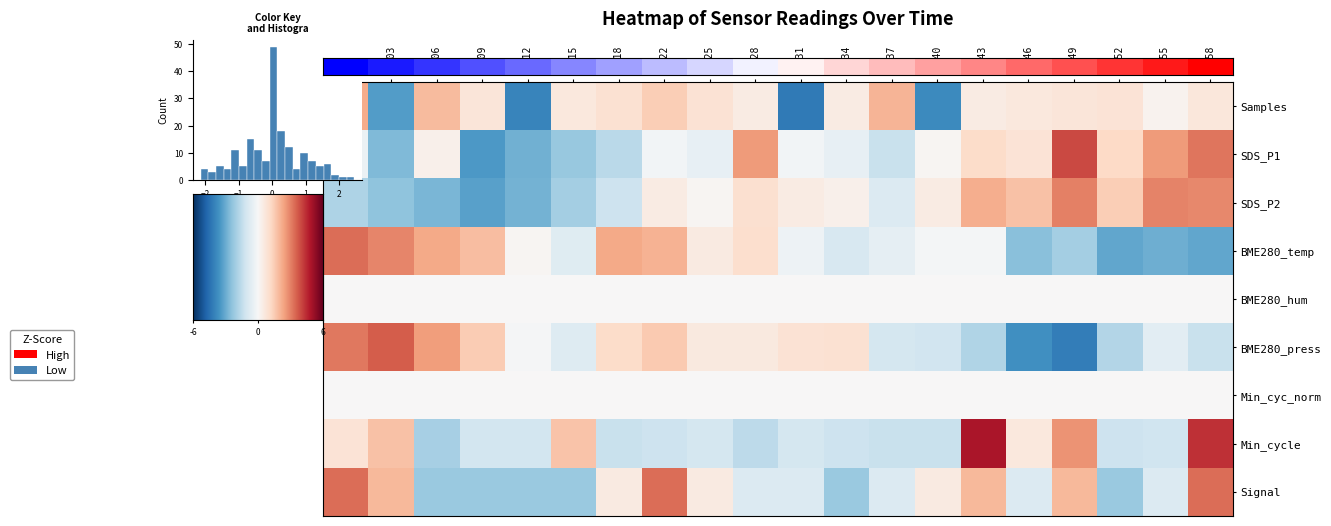

Which category has the lowest value across all series?

00:49